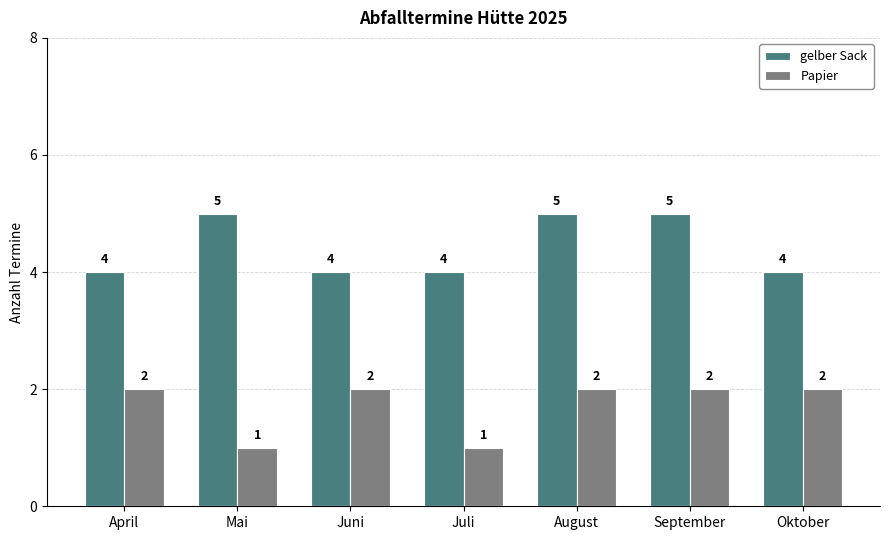

The gelber Sack series shows 7 at April. True or false?

False